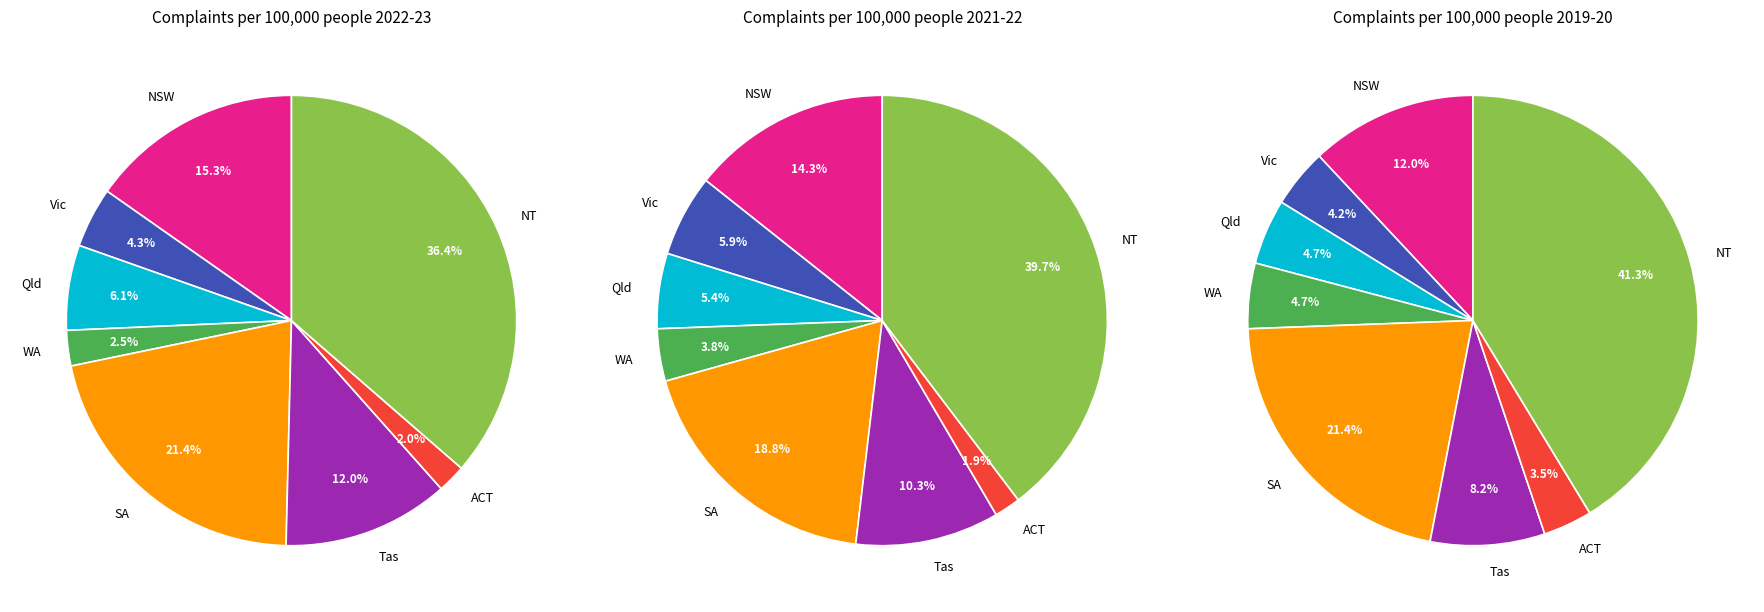

Do NT and NSW together represent more than half of the pie?

Yes